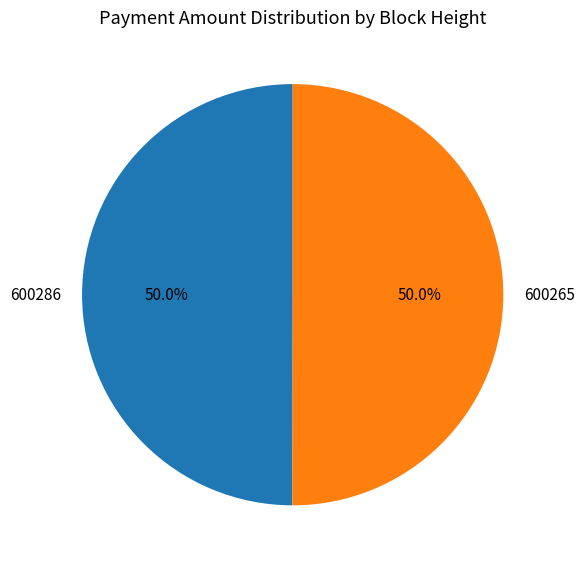

Approximately how many times larger is the value at 600286 compared to 600265?

1.0